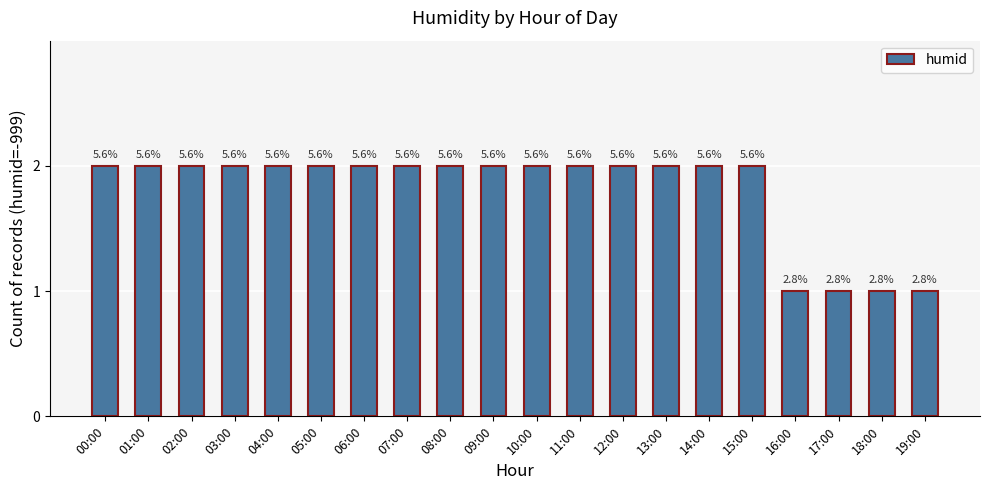

Between 04:00 and 06:00, which is larger?

04:00